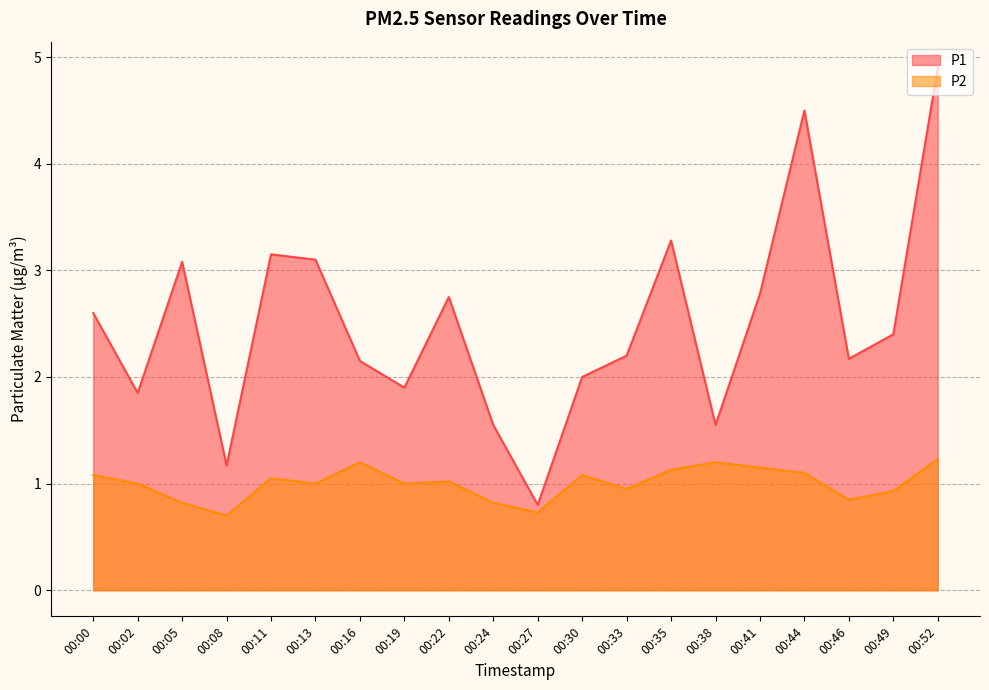

What is the minimum value for P1?

0.8